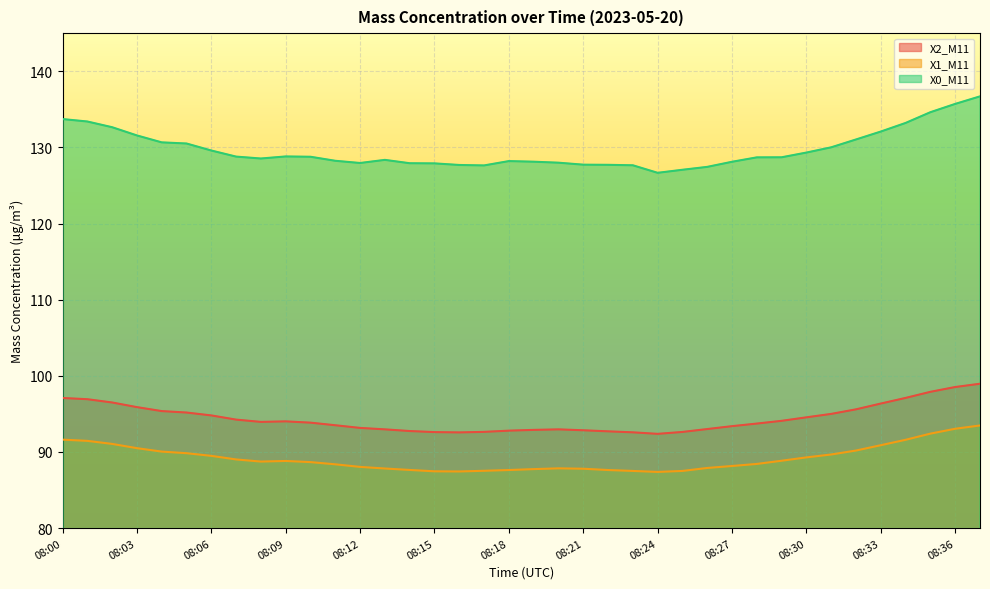

At which label does X0_M11 first exceed 128?

08:00